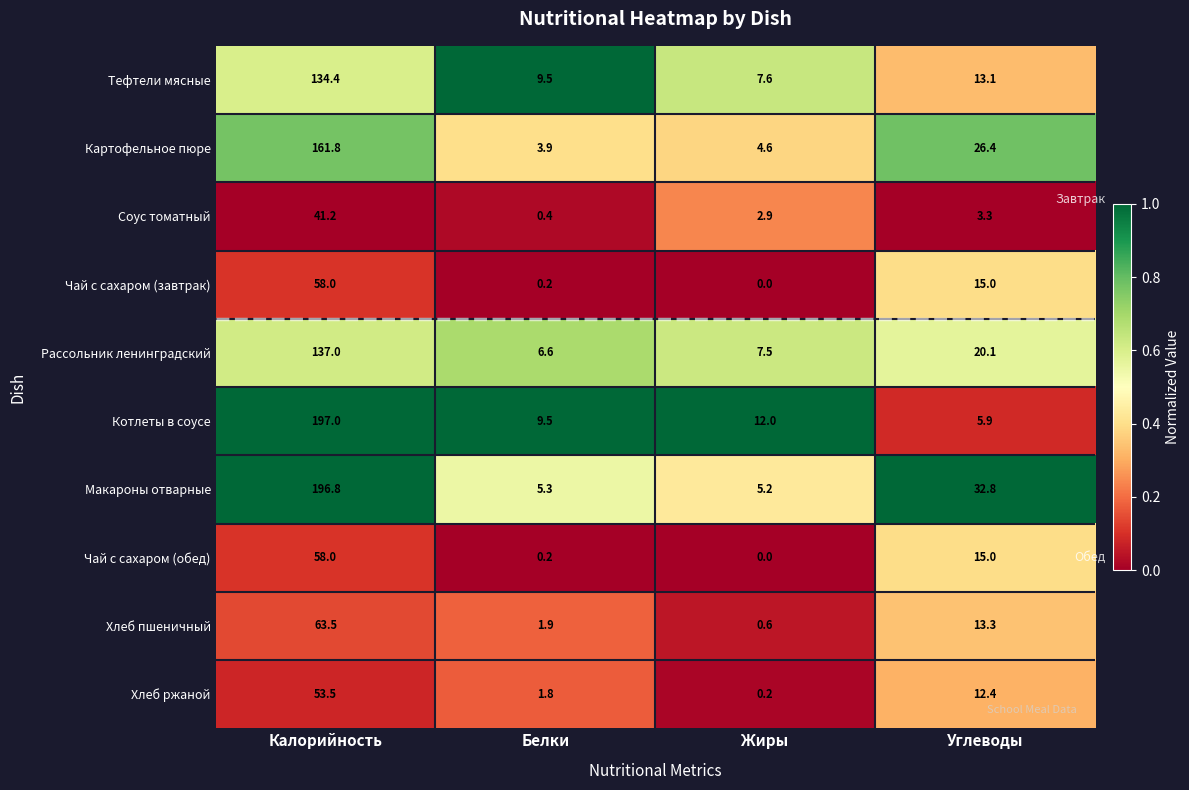

What is the difference between the maximum and second lowest values in the Тефтели мясные series?

124.9